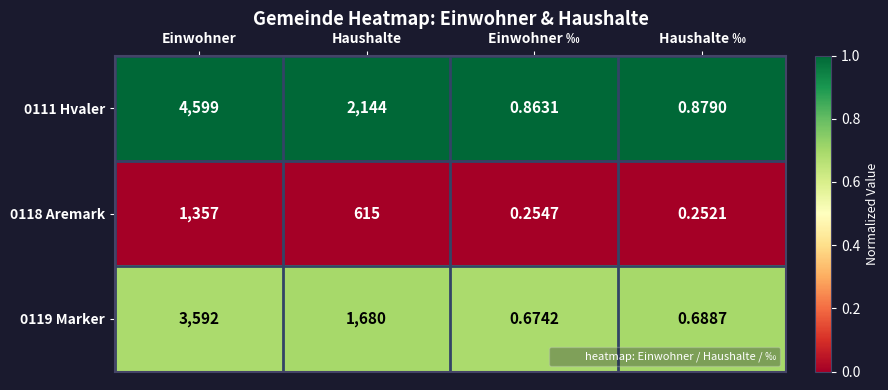

Which series has the largest total across all categories?

0111 Hvaler